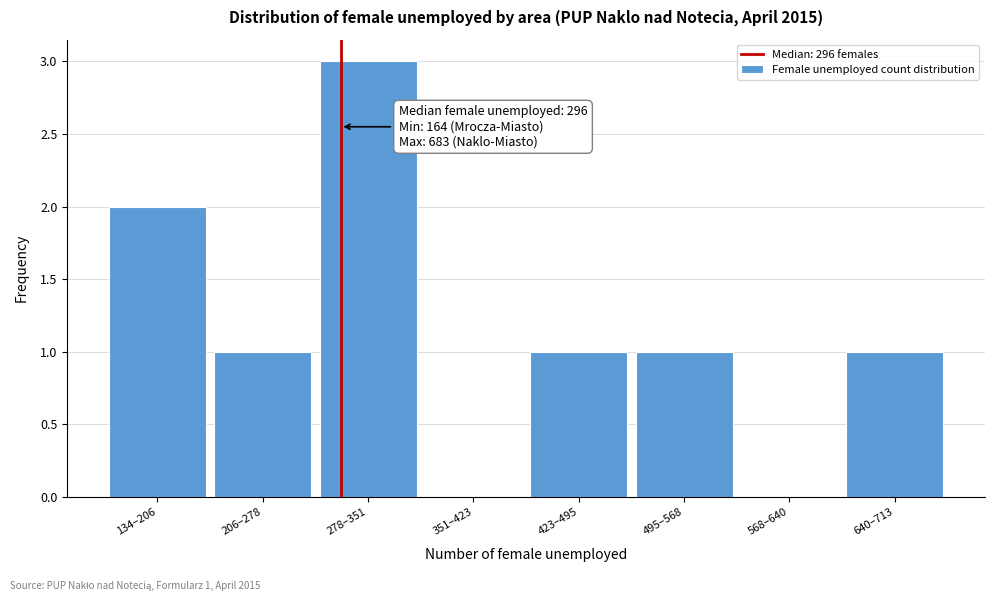

Reading left to right, list all the values displayed in this chart.

134–206=2	206–278=1	278–351=3	351–423=0	423–495=1	495–568=1	568–640=0	640–713=1